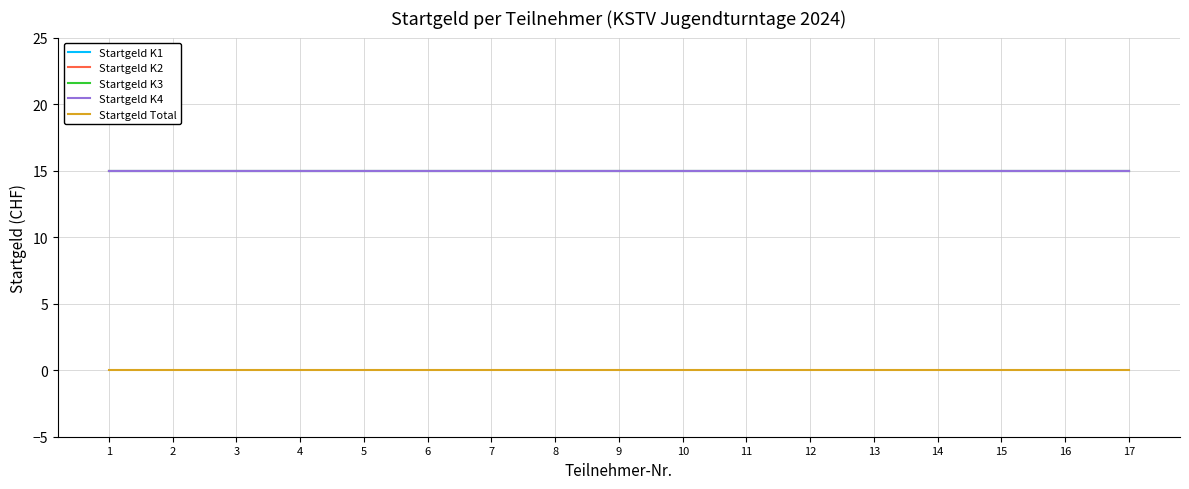

What is the average value of the Startgeld K1 series?

15